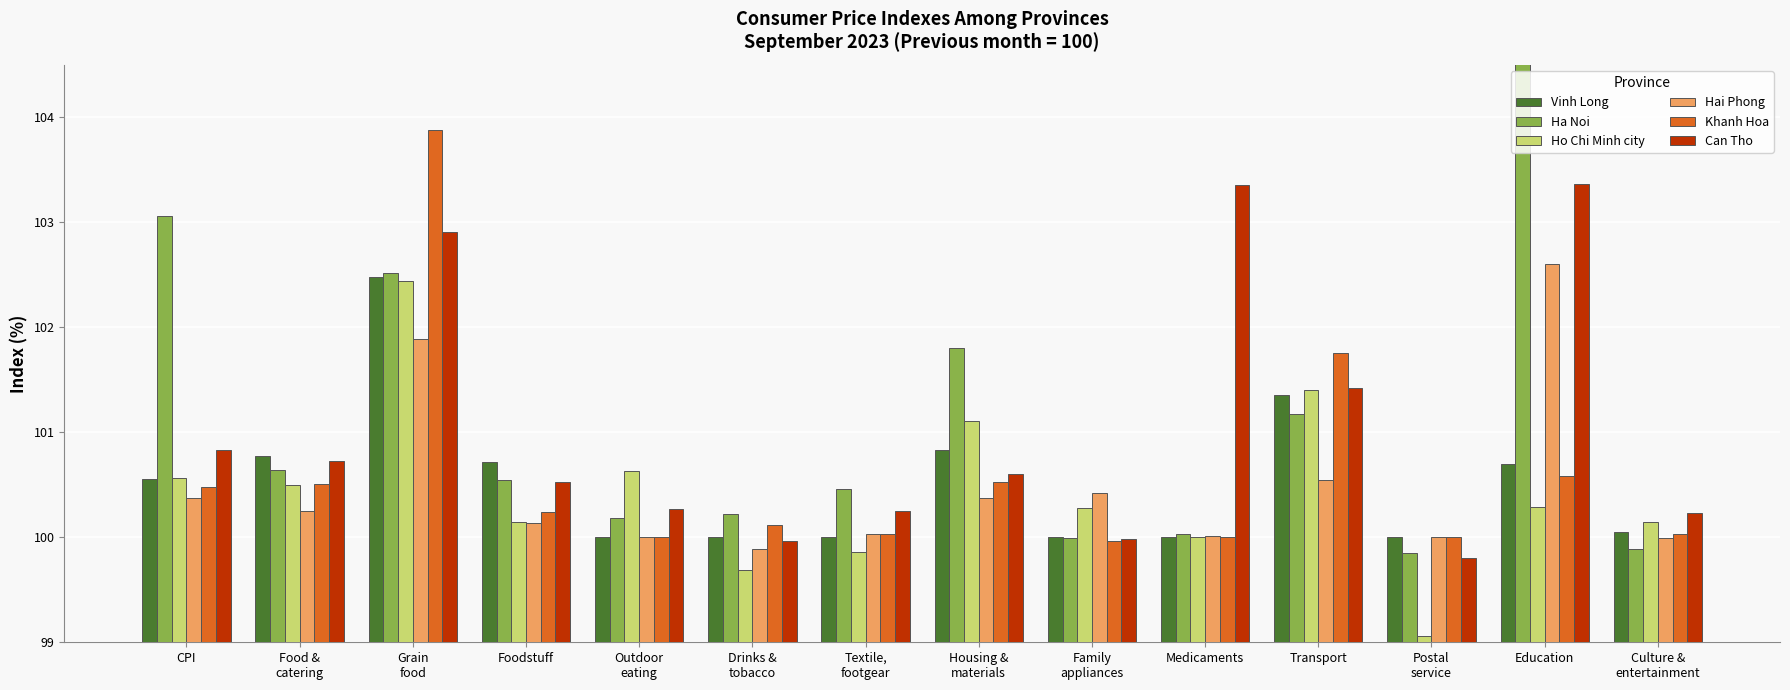

What is the spread (max minus min) of values at Drinks &
tobacco?

0.5